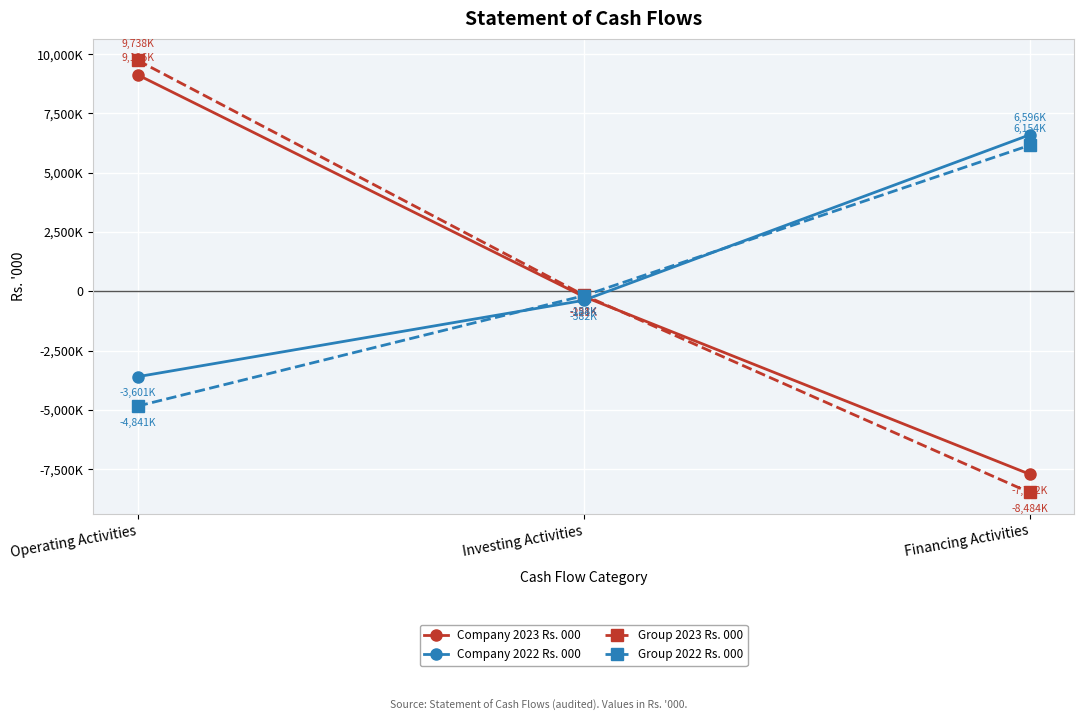

What is the spread (max minus min) of values at Investing Activities?

223725